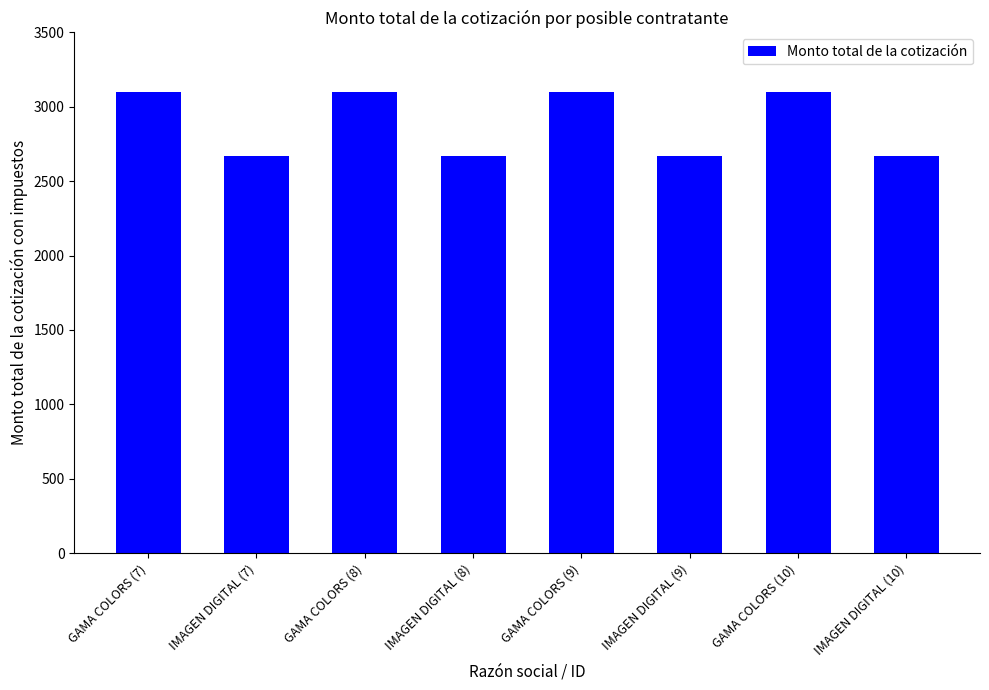

What is the average value?

2882.6